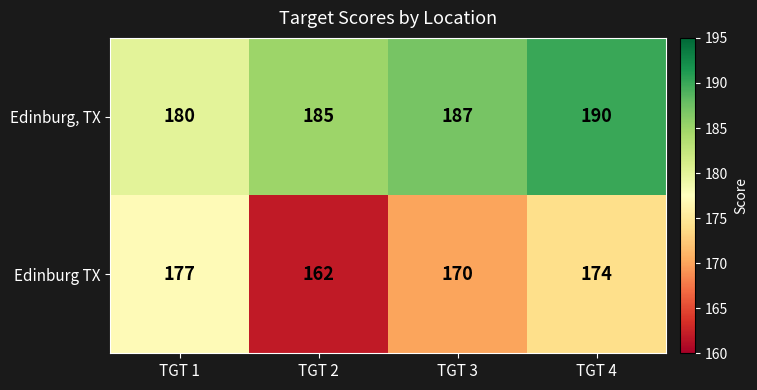

True or false: Edinburg TX has a value of 177 at TGT 1.

True